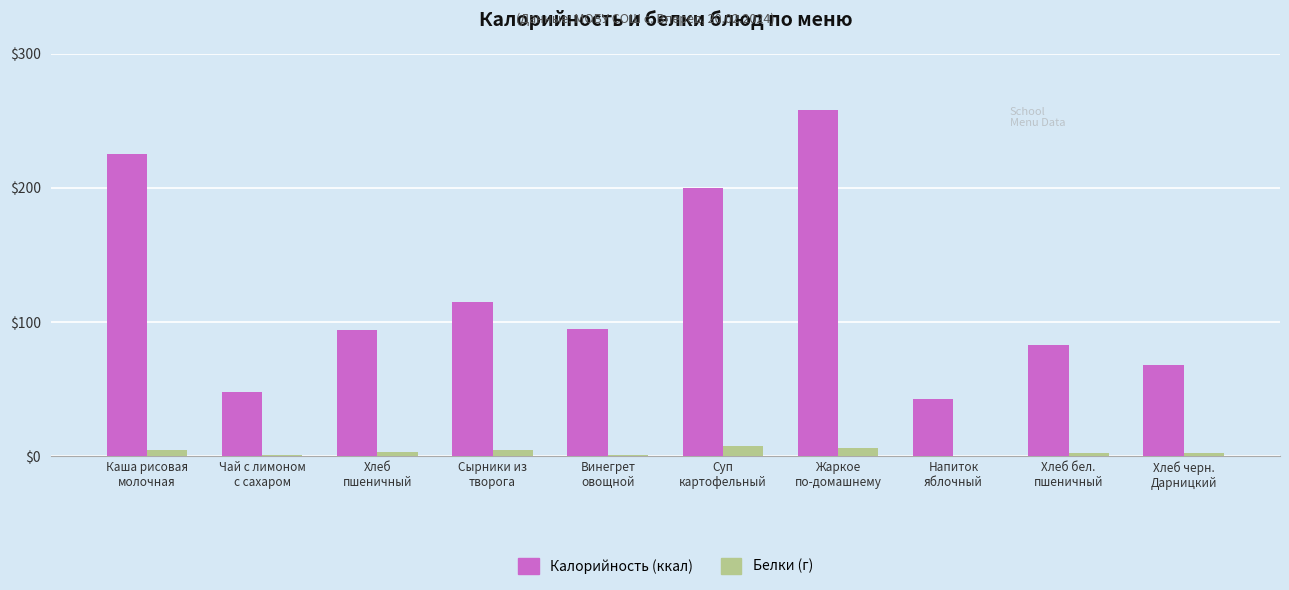

True or false: Белки (г) has a value of 2.4 at Хлеб черн.
Дарницкий.

True